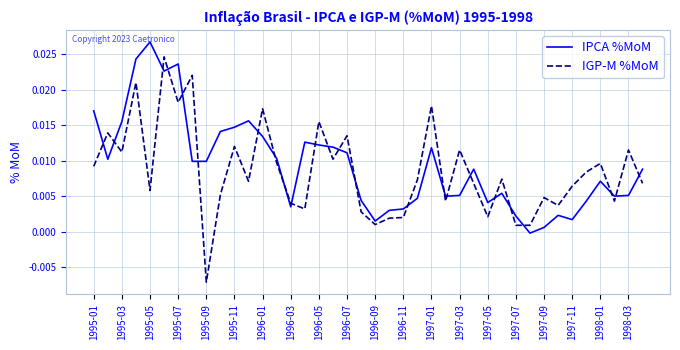

True or false: IPCA %MoM has more than 1 points higher than both neighbors.

True